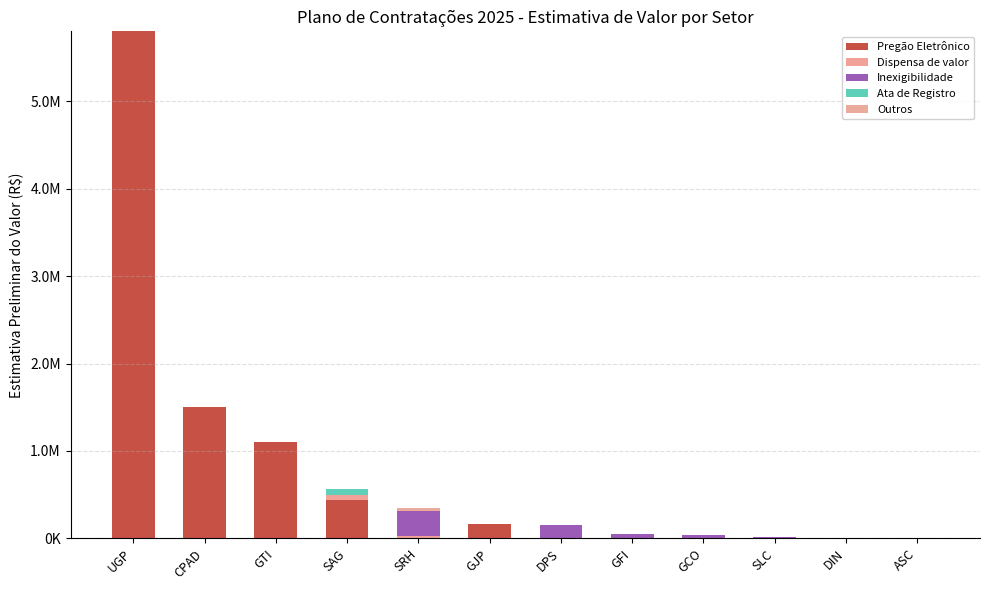

Are the bars grouped side by side (vs. stacked)?

No